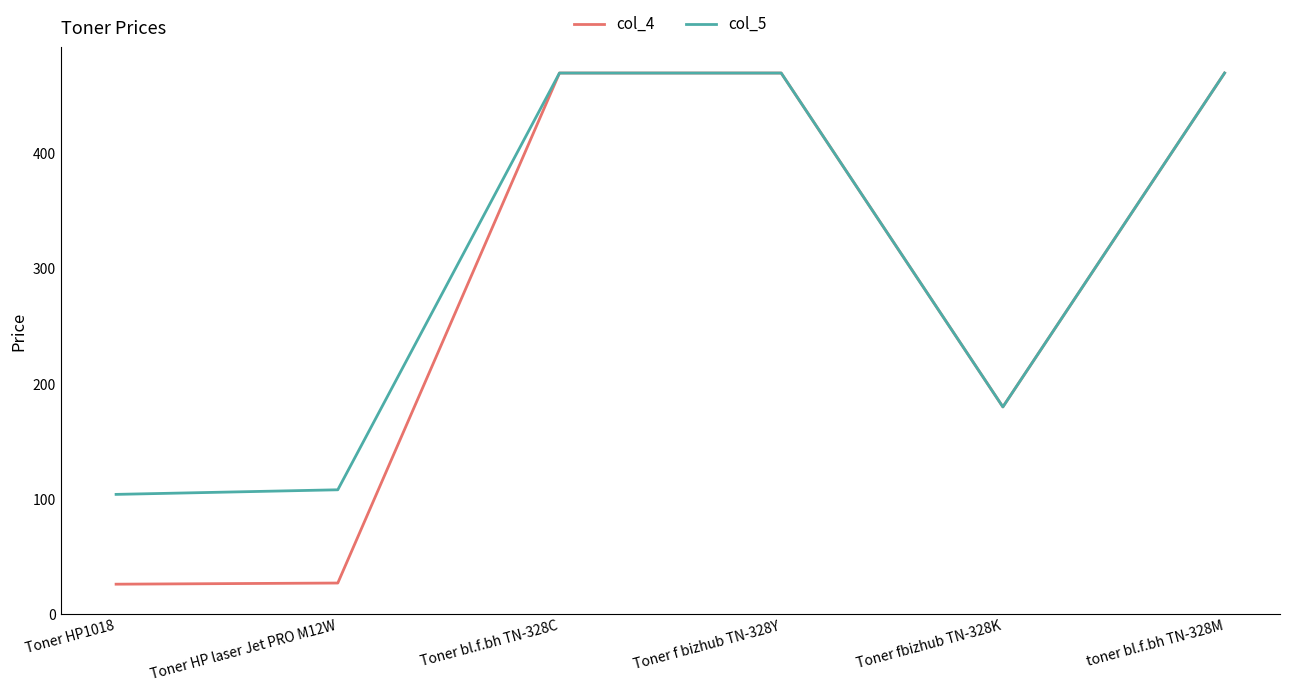

Which series has the largest range (max minus min)?

col_4